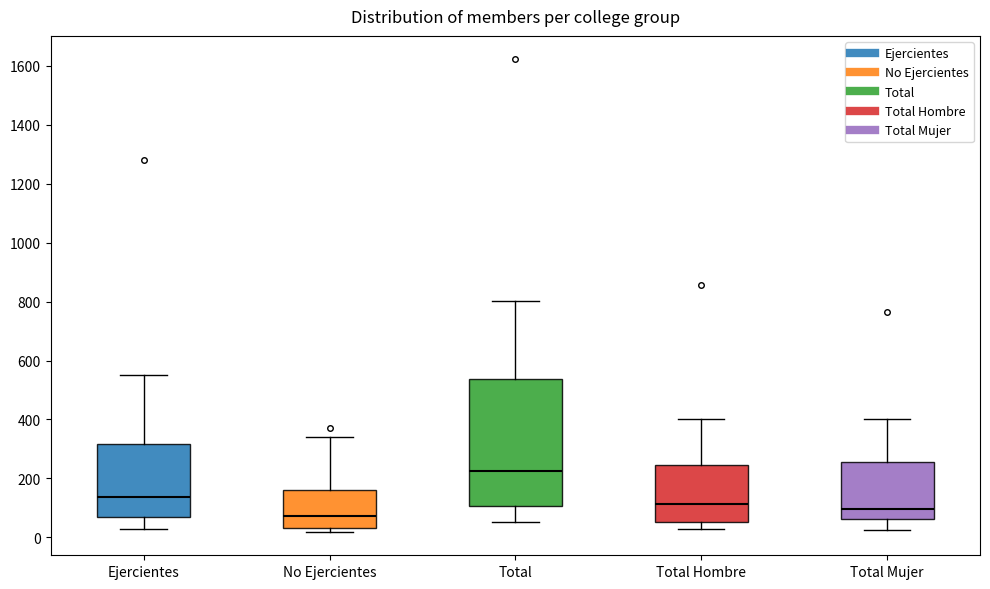

Which box's median line is the highest?

Total